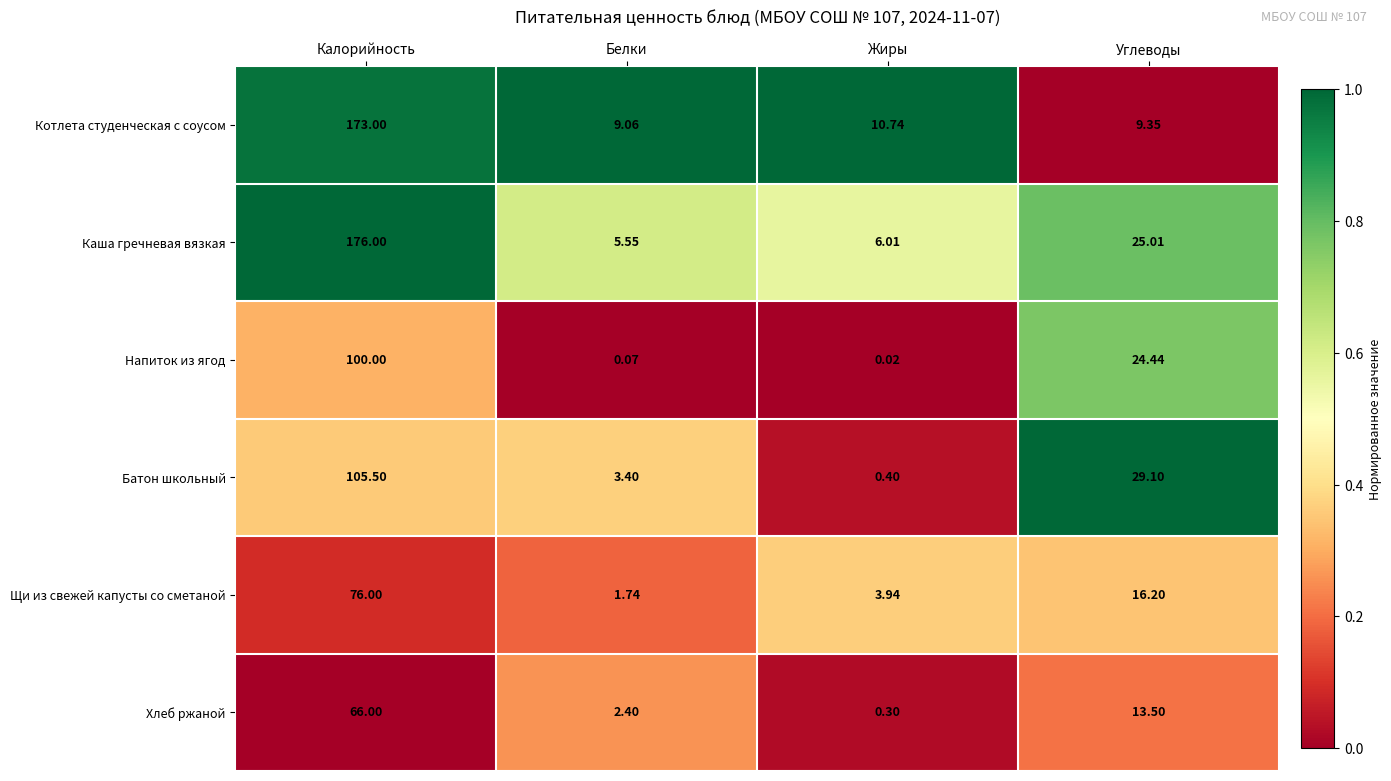

Which series has the largest range (max minus min)?

Каша гречневая вязкая